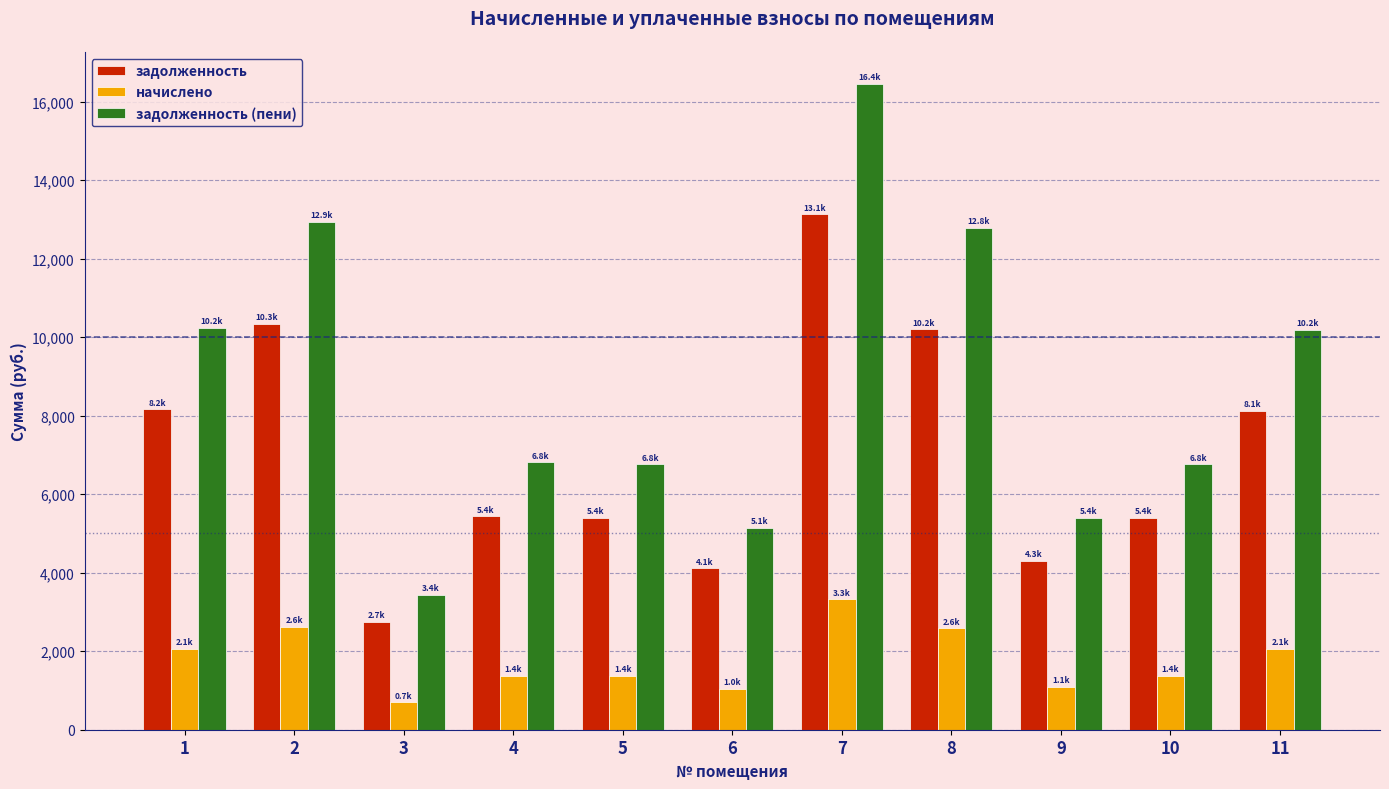

Where does the начислено series first go above 1375?

1